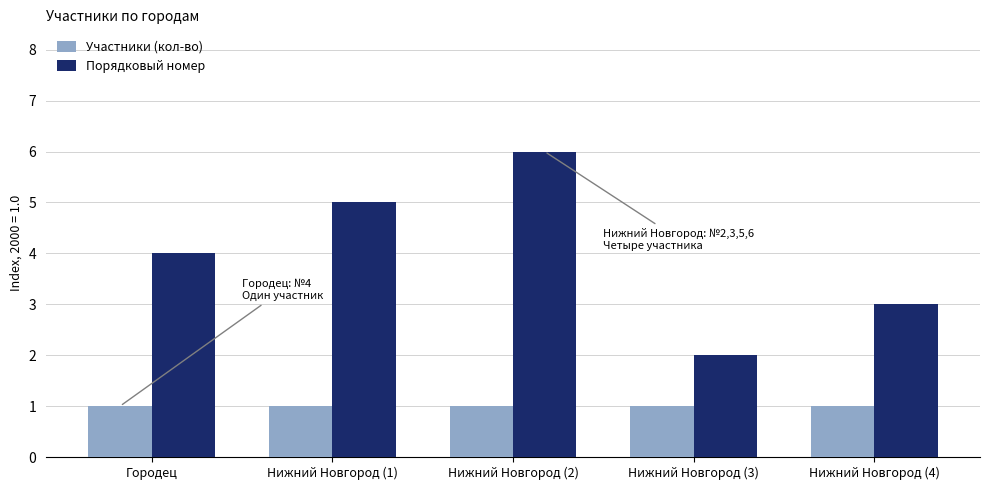

List the series in order of their peak value, highest first.

Порядковый номер, Участники (кол-во)